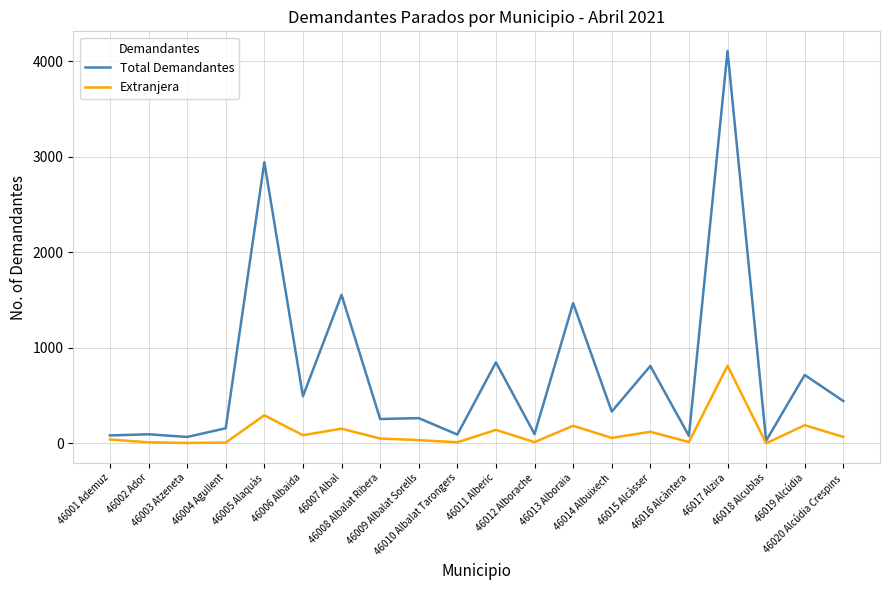

Which series has the widest spread of values?

Total Demandantes